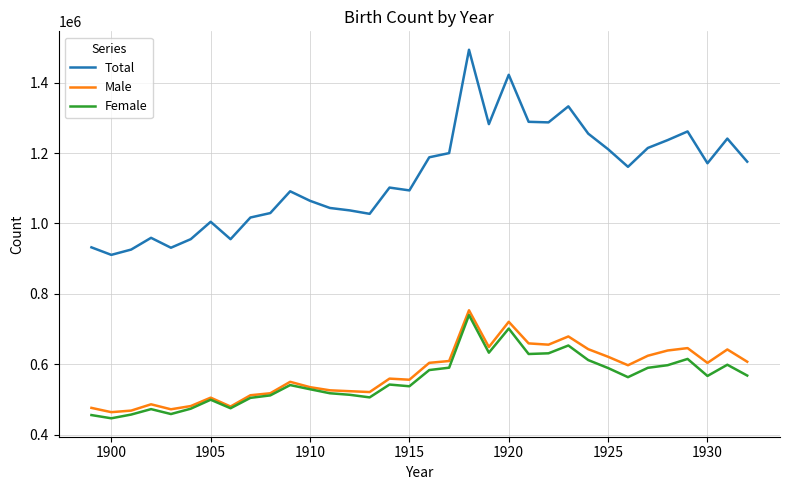

Which series has the largest range (max minus min)?

Total